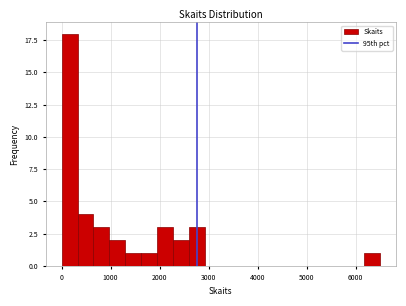

Around what value on the x-axis is the tallest bar? Give the approximate position of its centre, as read against the axis.

200